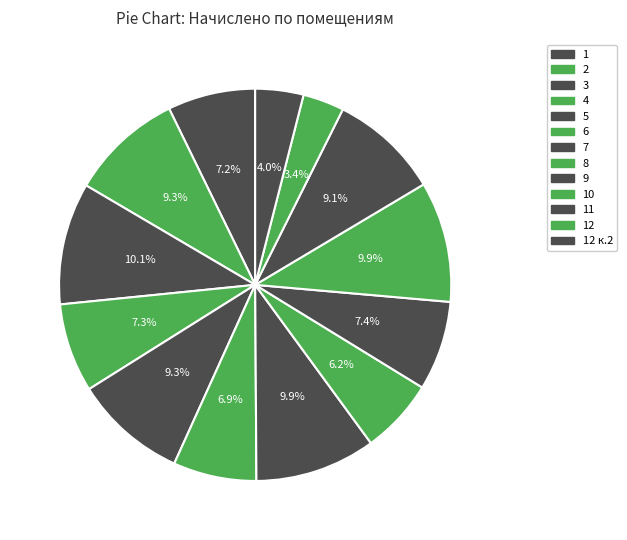

How many slices are in this pie chart?

13